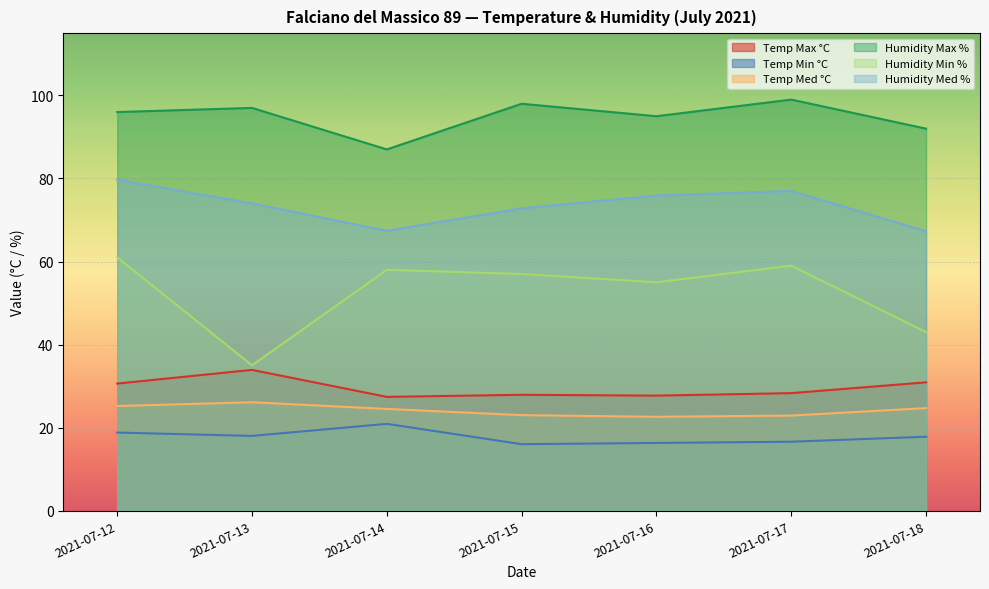

What is the average value of the Humidity Min % series?

52.6